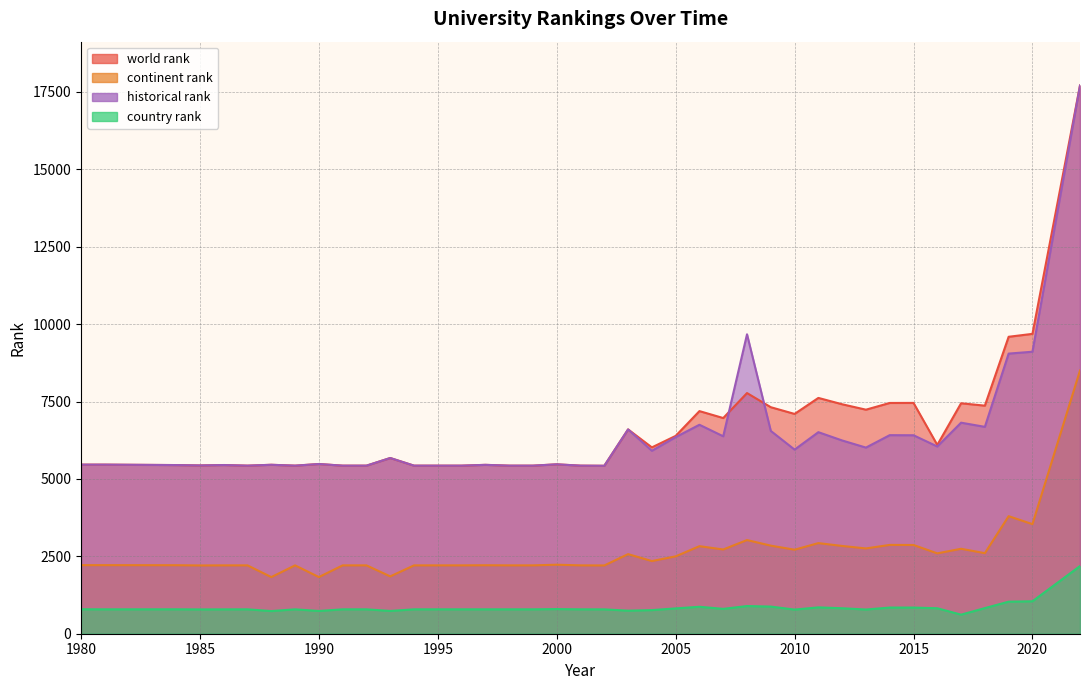

What is the greatest value displayed?

17708.0